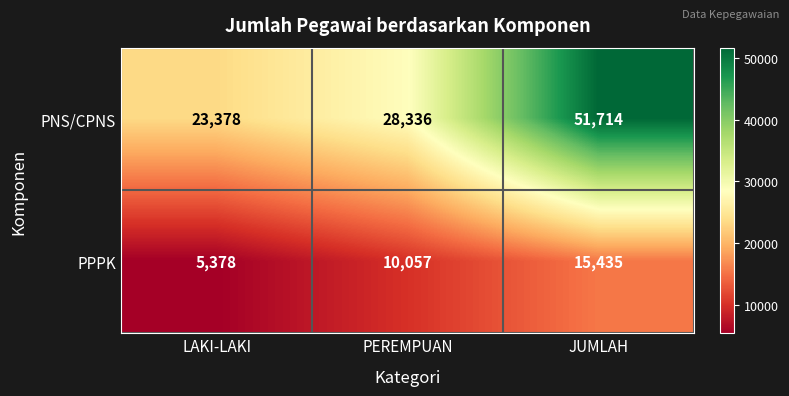

Count the PNS/CPNS values in the range 23378 to 51714.

3